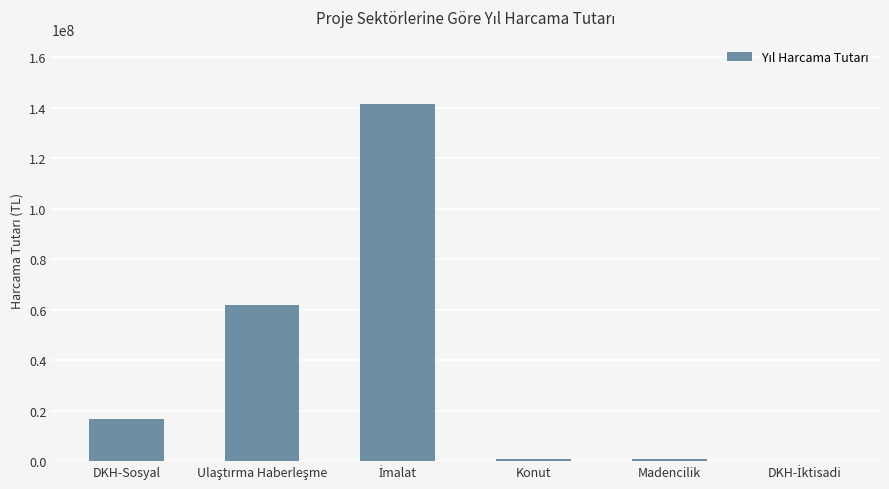

What is the greatest value displayed?

141556456.0